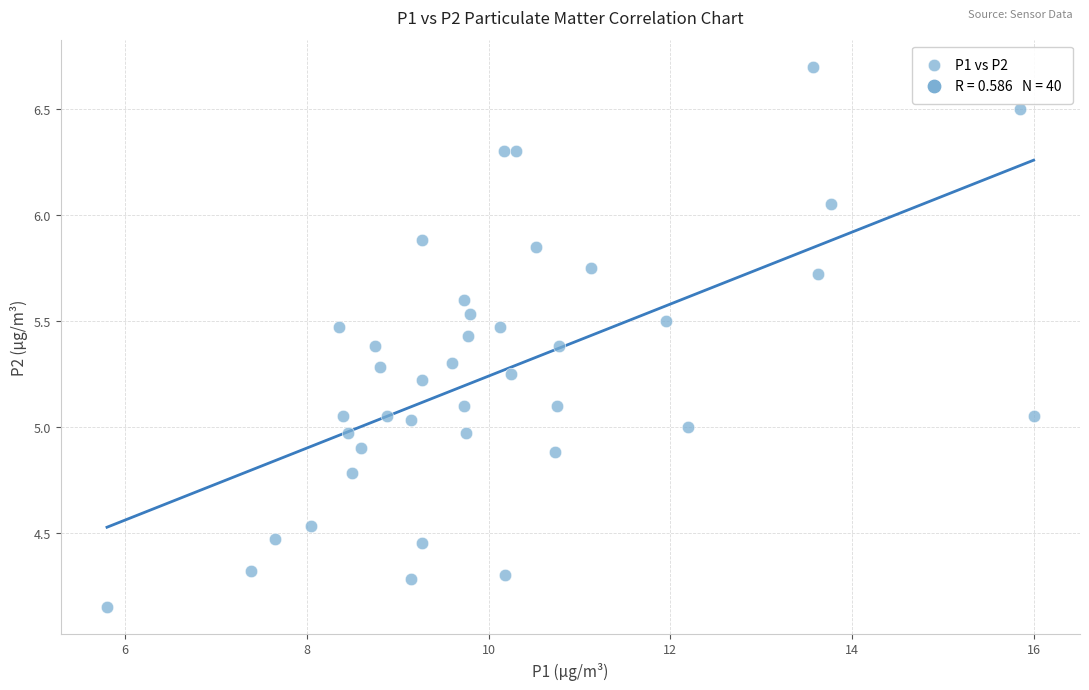

What is the range of X values (max minus min)?

10.2